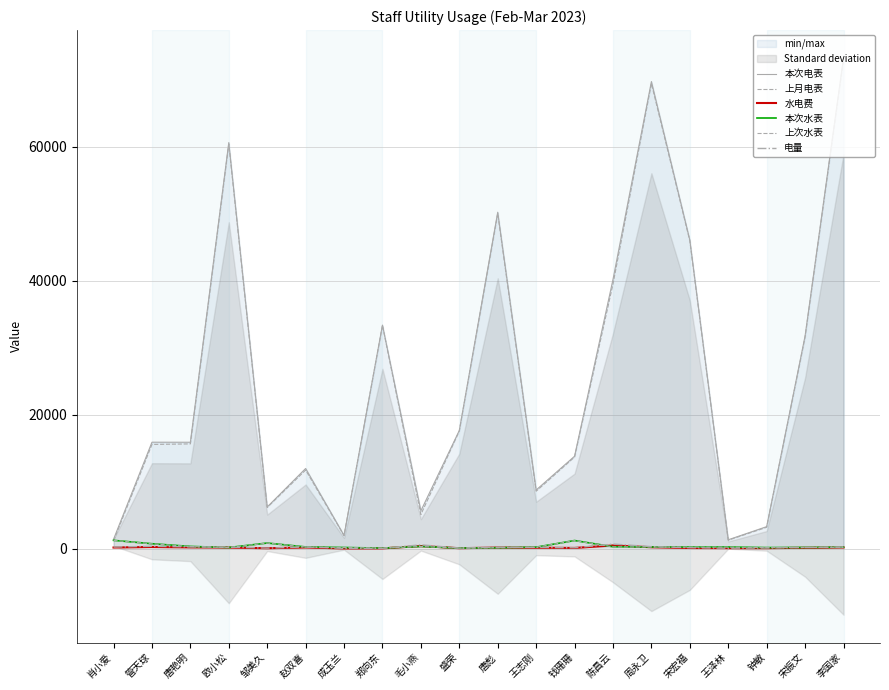

Reading left to right, list all the values displayed in this chart.

本次电表: 1384.0	15880.0	15873.0	60618.0	6208.0	11956.0	1965.0	33366.0	5639.0	17628.0	50218.0	8742.0	13786.0	40177.0	69728.0	46065.0	1311.0	3273.0	31746.0	73258.0
上月电表: 1156.0	15546.0	15627.0	60396.0	6146.0	11722.0	1939.0	33326.0	5083.0	17556.0	50022.0	8564.0	13672.0	39505.0	69441.0	45943.0	1255.0	3183.0	31586.0	73022.0
水电费: 154.9	235.1	177.3	151.4	48.3	164.4	15.3	29.5	371.7	54.2	147.9	122.5	93.7	463.7	195.6	83.7	65.4	58.9	111.9	165.6
本次水表: 1226.0	721.0	319.0	153.0	823.0	243.0	158.0	67.0	321.0	70.0	124.0	208.0	1198.0	272.0	242.0	217.0	229.0	144.0	164.0	199.0
上次水表: 1219.0	708.0	308.0	146.0	819.0	234.0	158.0	65.0	306.0	66.0	113.0	202.0	1189.0	249.0	233.0	213.0	218.0	142.0	158.0	190.0
电量: 228.0	334.0	246.0	222.0	62.0	234.0	26.0	40.0	556.0	72.0	196.0	178.0	114.0	672.0	287.0	122.0	56.0	90.0	160.0	236.0